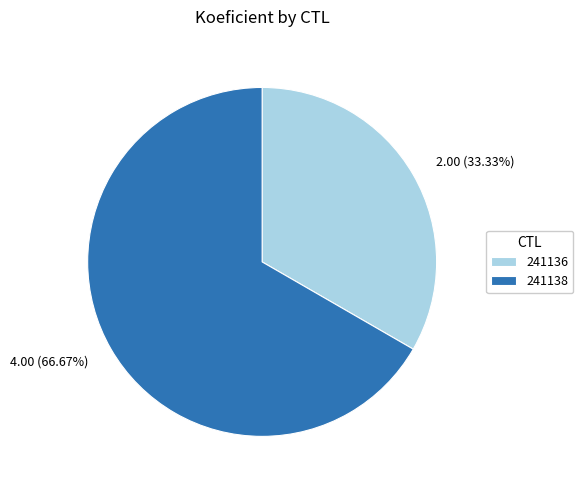

Does 241138 represent more than half of the total?

Yes